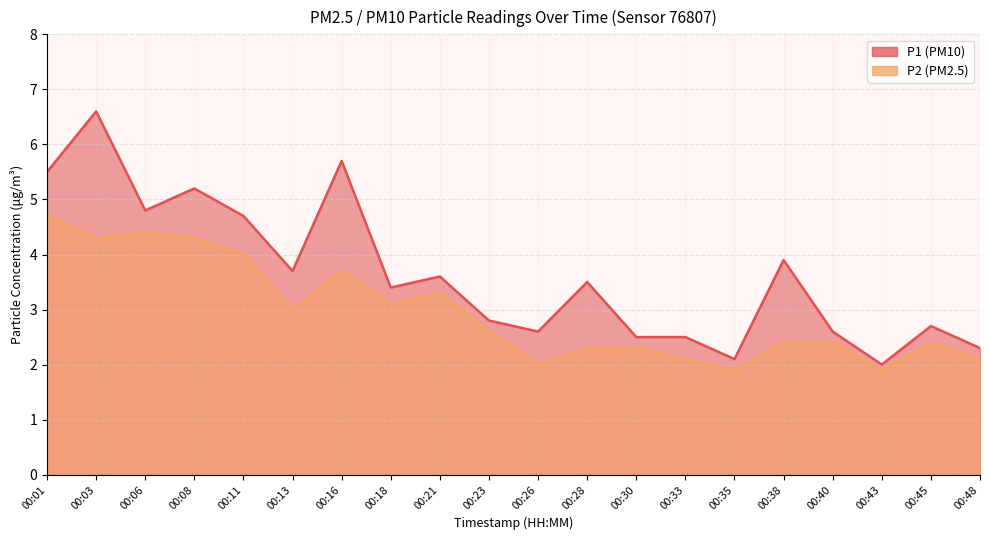

True or false: P2 has more than 0 points higher than both neighbors.

True